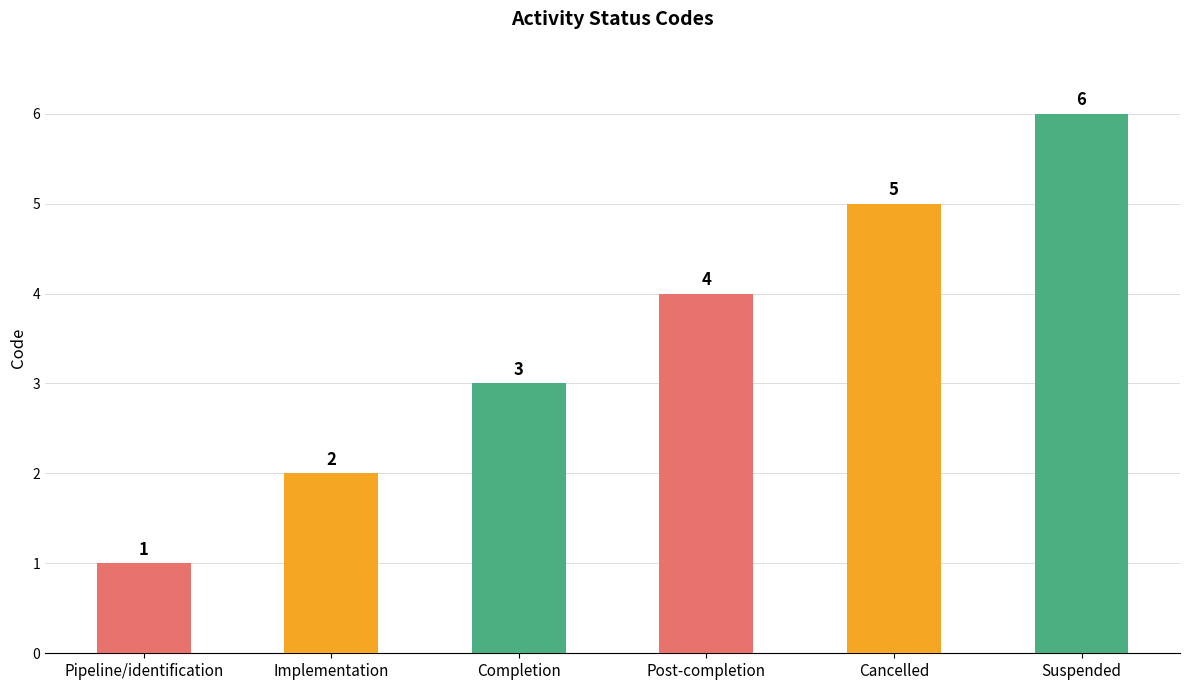

Which label corresponds to the largest value in the chart?

Suspended